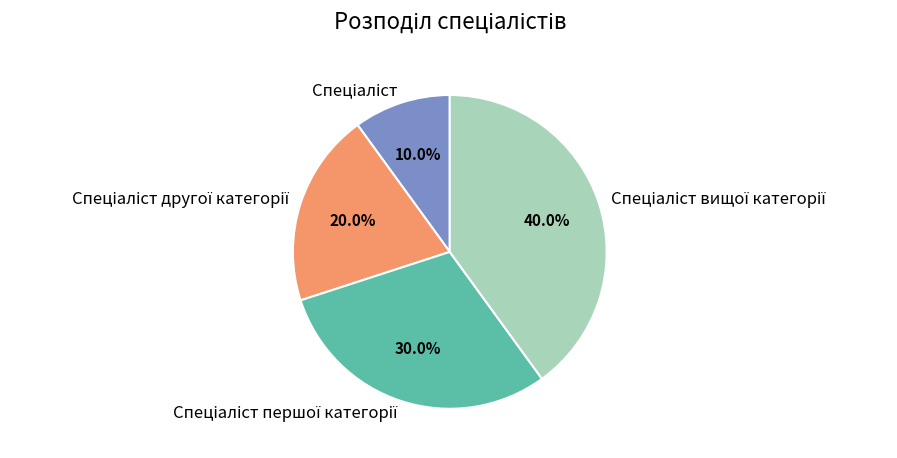

Count the number of slices in the pie.

4